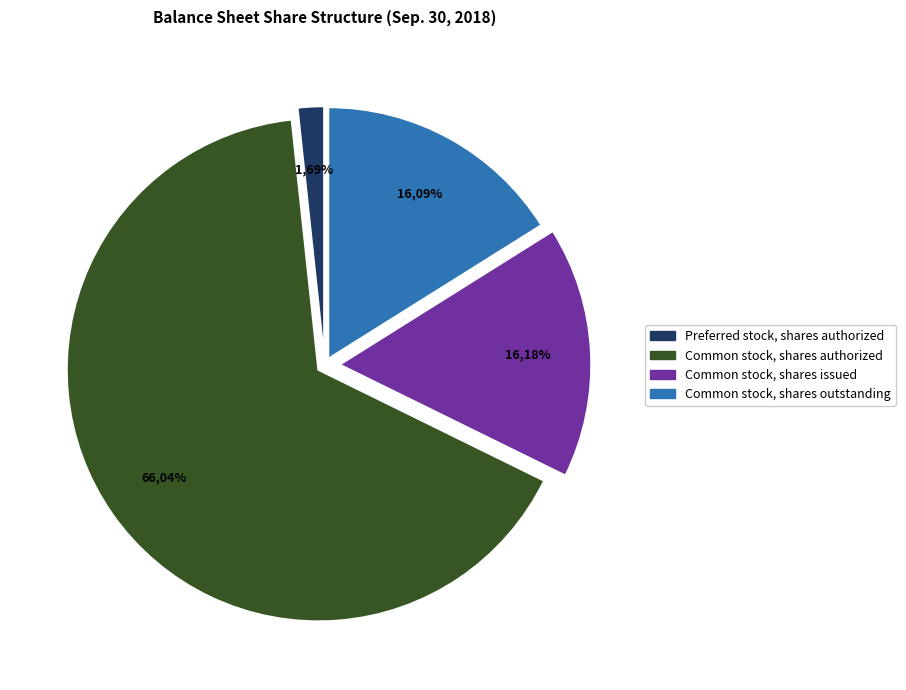

Combined, do Common stock, shares outstanding and Common stock, shares authorized account for over 50%?

Yes